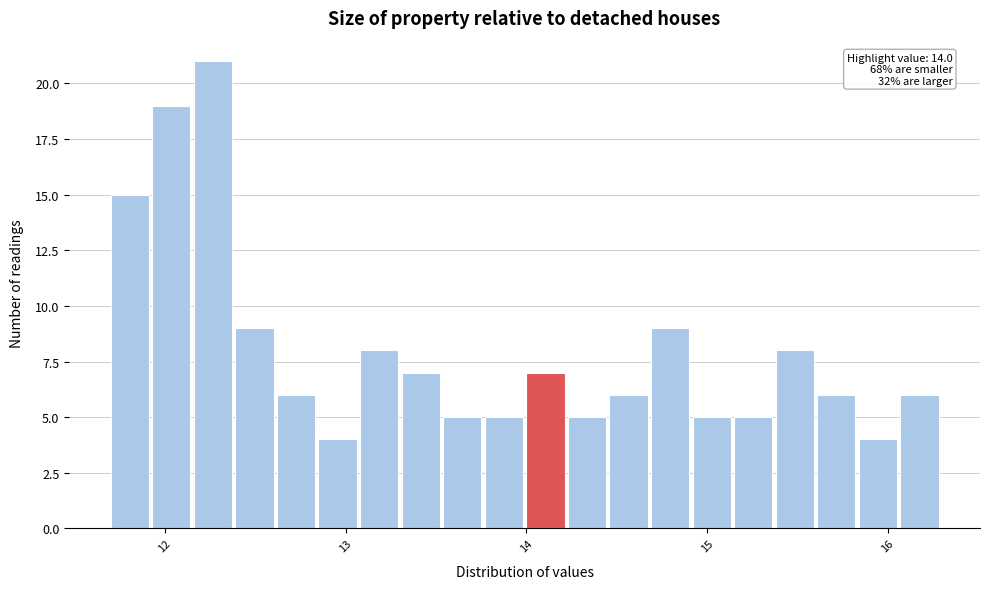

Read against the x-axis, roughly where is the centre of the tallest bar?

12.3